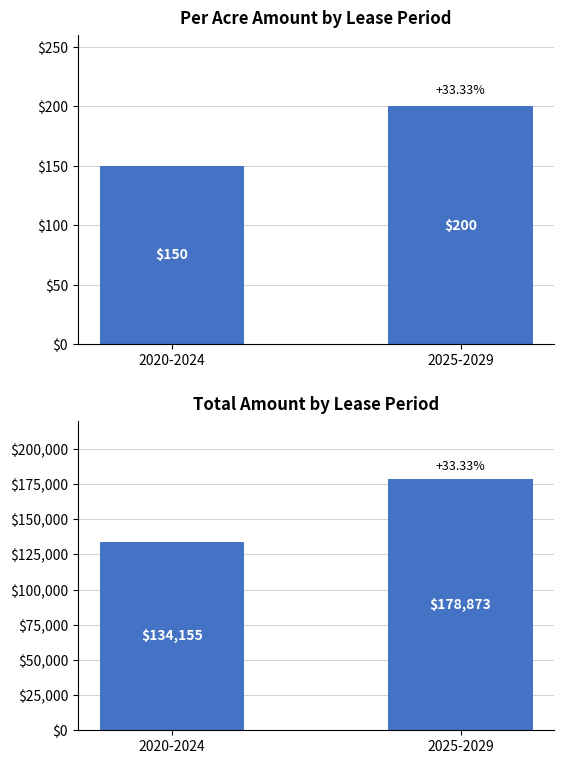

What is the sum of the Total Amount ($) values at 2020-2024 and 2025-2029?

313028